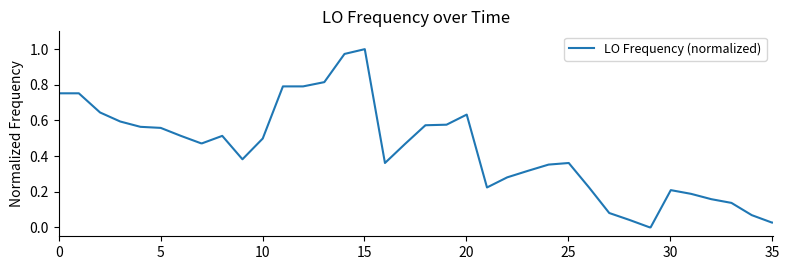

What is the value of the 17th point from the left?

1.0